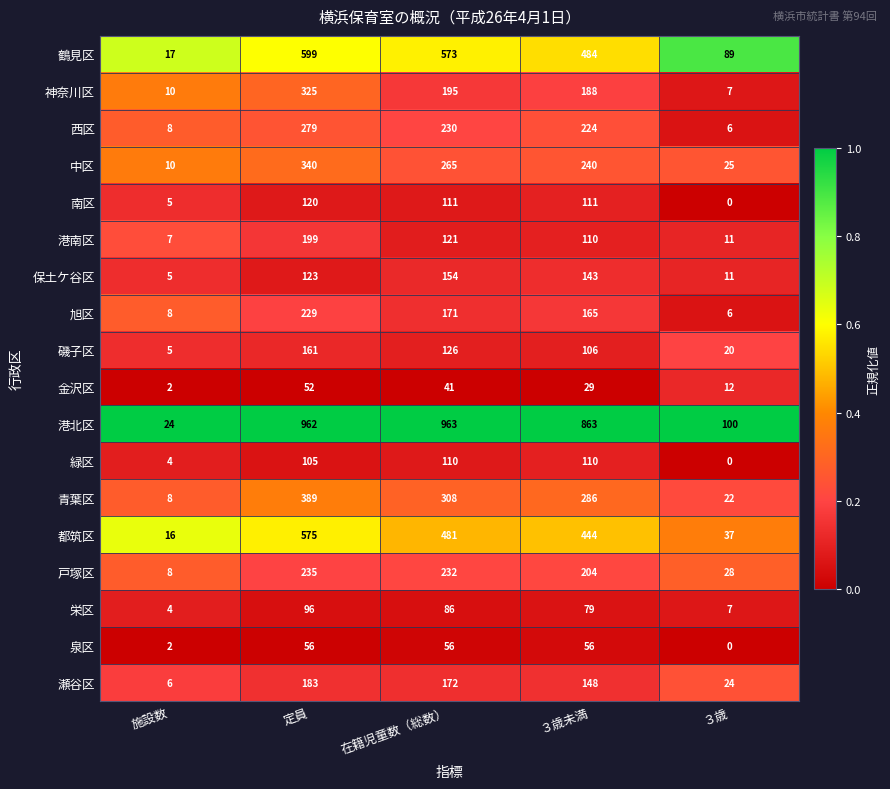

Rank the categories by 保土ケ谷区 value from highest to lowest.

在籍児童数（総数）, ３歳未満, 定員, ３歳, 施設数